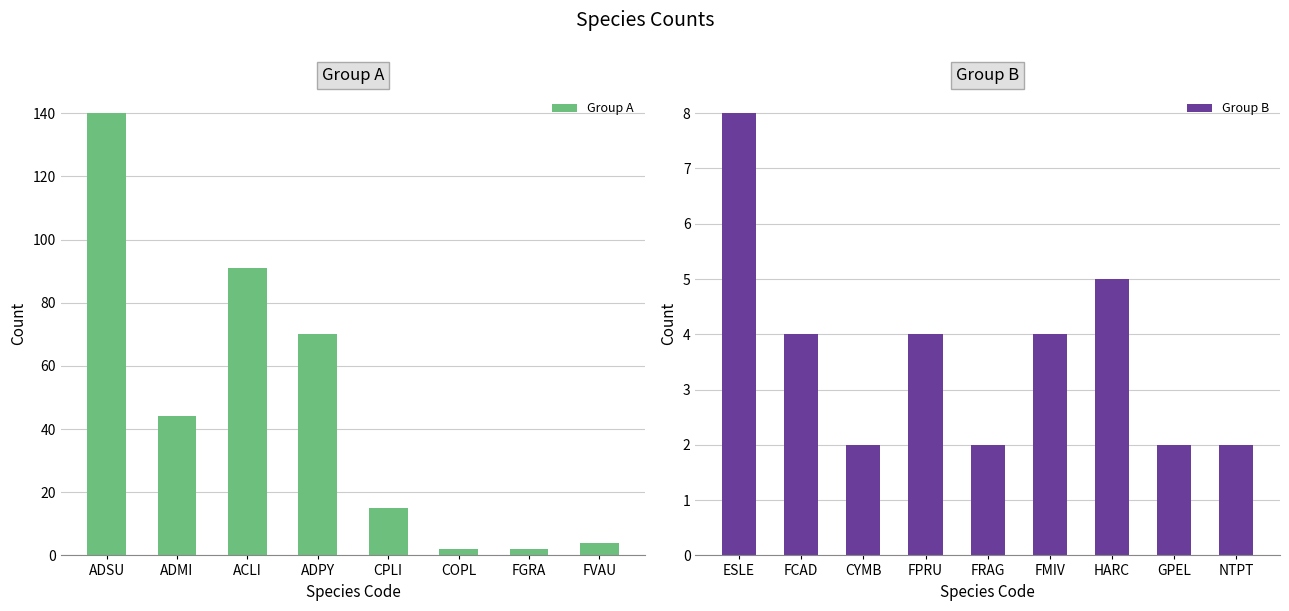

Reading left to right, what are all the values shown in this chart?

ADSU=140	ADMI=44	ACLI=91	ADPY=70	CPLI=15	COPL=2	FGRA=2	FVAU=4	ESLE=8	FCAD=4	CYMB=2	FPRU=4	FRAG=2	FMIV=4	HARC=5	GPEL=2	NTPT=2